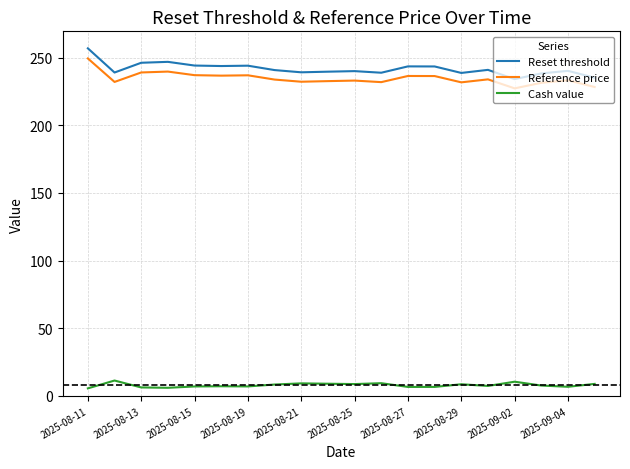

What are all the series names shown in the legend?

Reset threshold, Reference price, Cash value